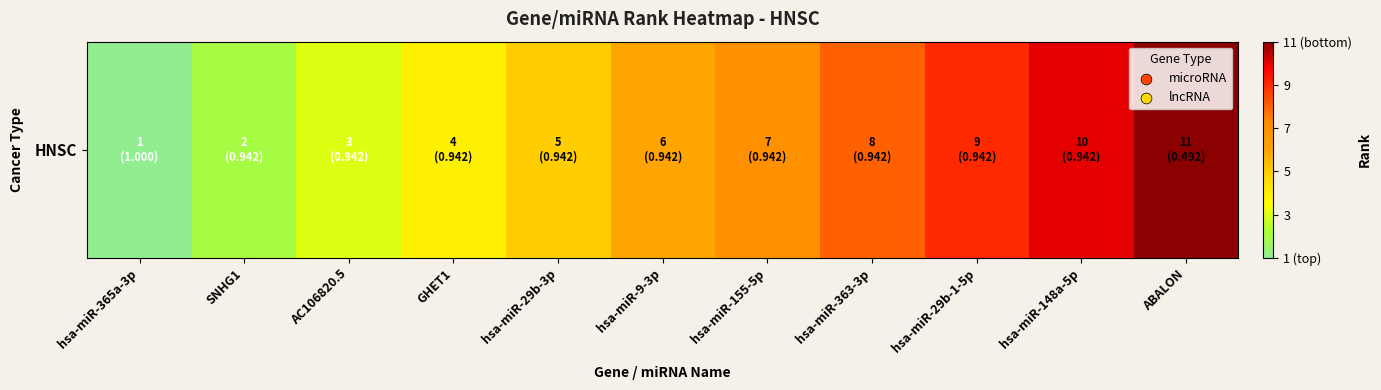

At which label is the value closest to 6?

hsa-miR-9-3p